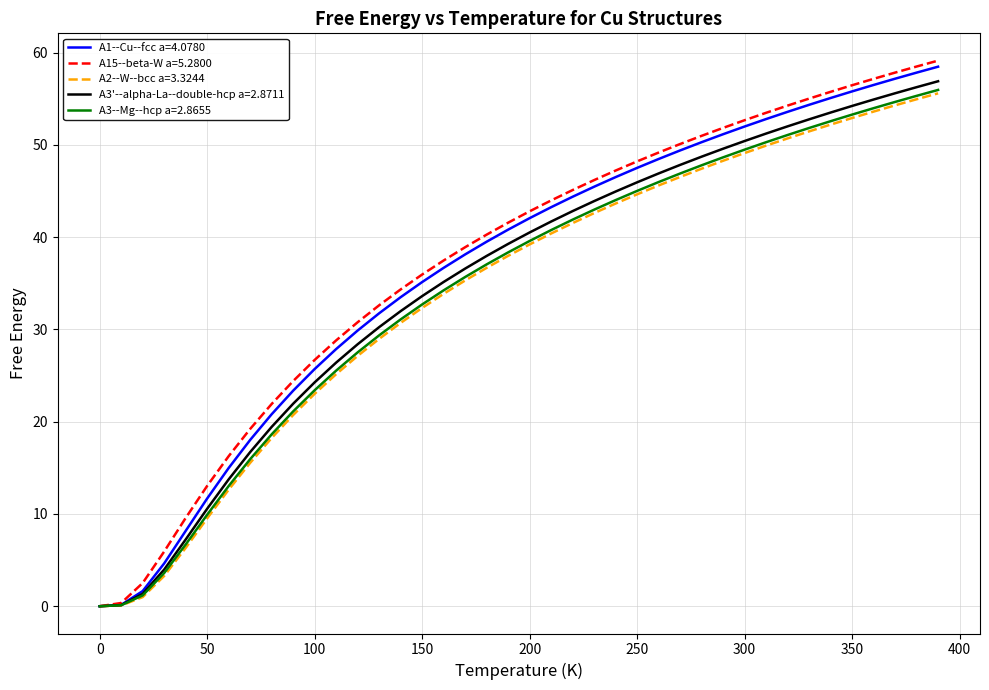

What is the maximum value for A1--Cu--fcc a=4.0780?

58.5